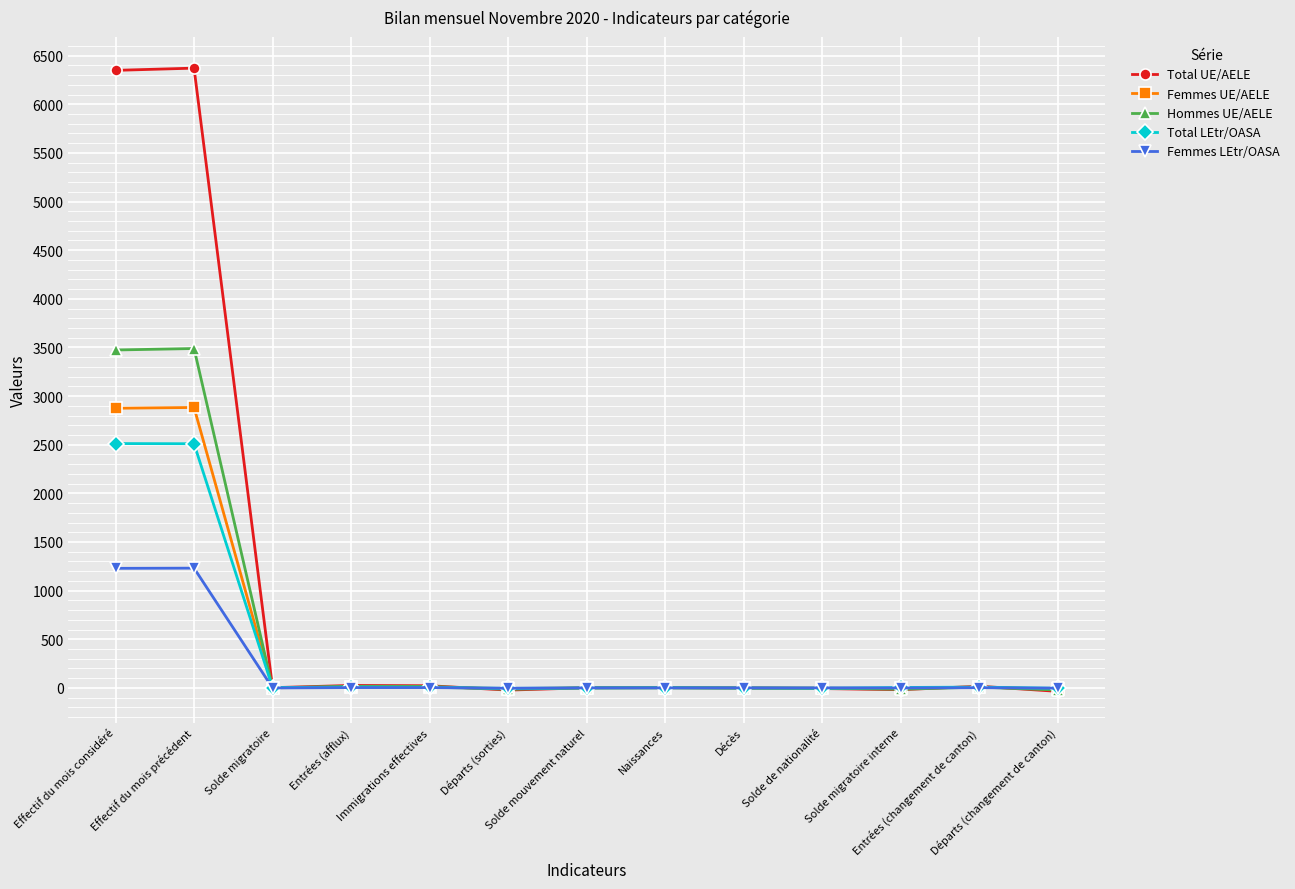

Which series ends up on top after the final intersection of Total UE/AELE and Femmes UE/AELE?

Femmes UE/AELE